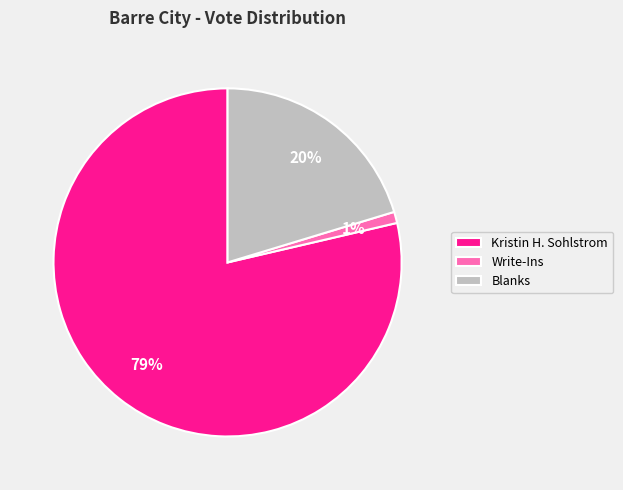

Which category accounts for the majority?

Kristin H. Sohlstrom